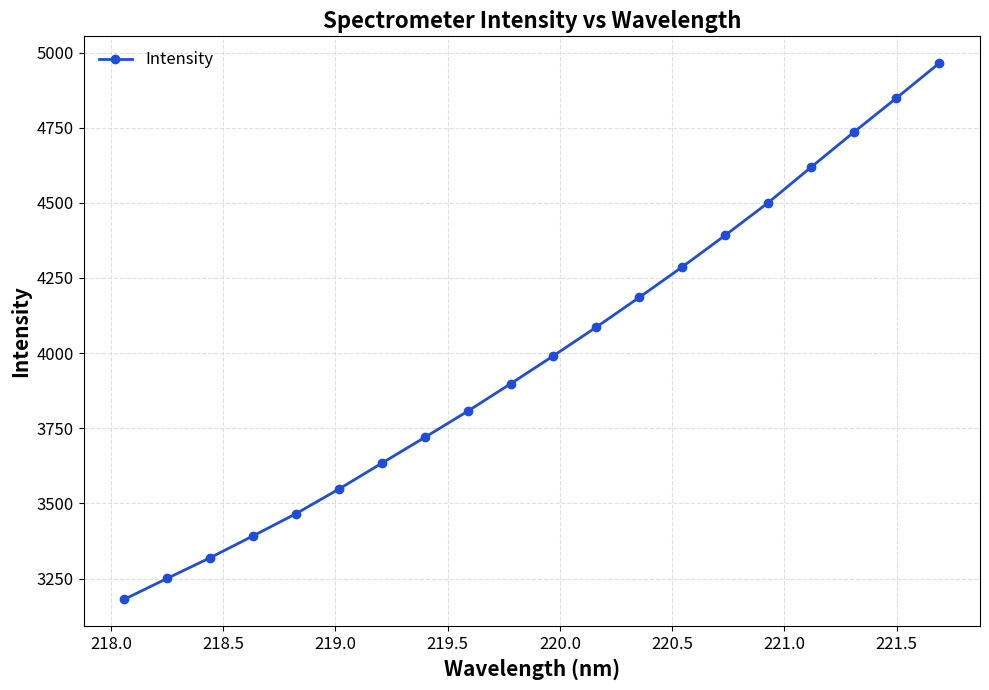

True or false: the data has more than 2 interior local peaks.

False